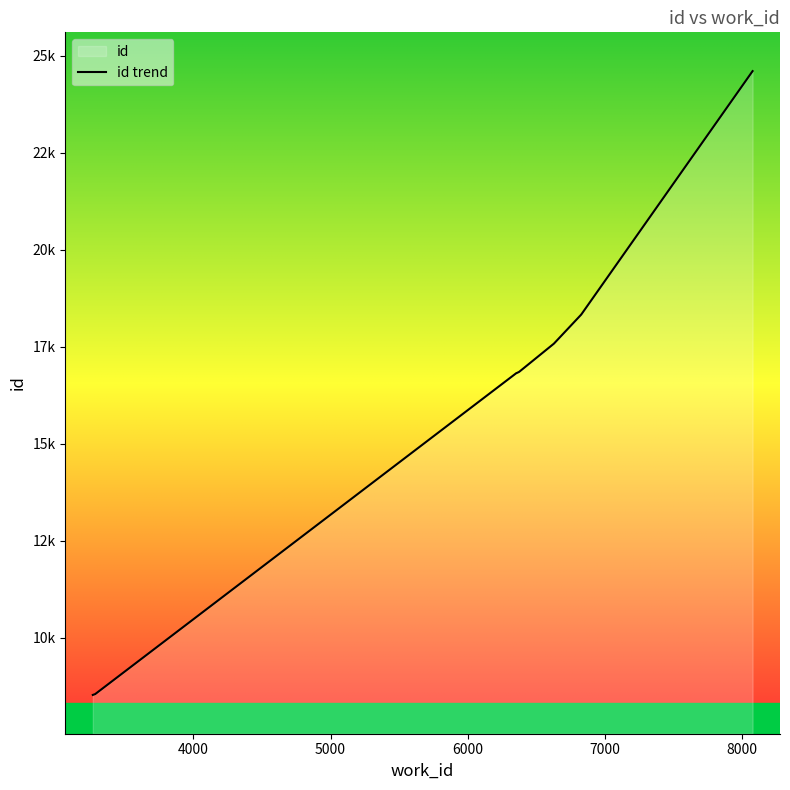

How many distinct data groups are displayed?

1